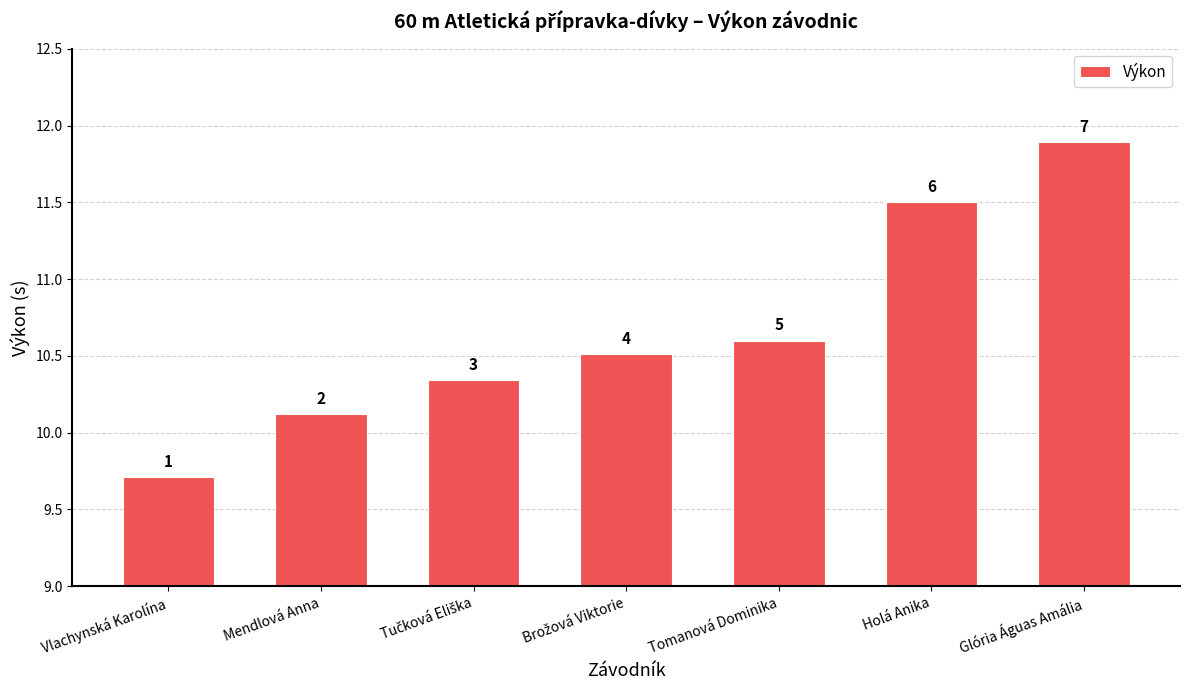

List the labels in order of value, largest first.

Glória Águas Amália, Holá Anika, Tomanová Dominika, Brožová Viktorie, Tučková Eliška, Mendlová Anna, Vlachynská Karolína